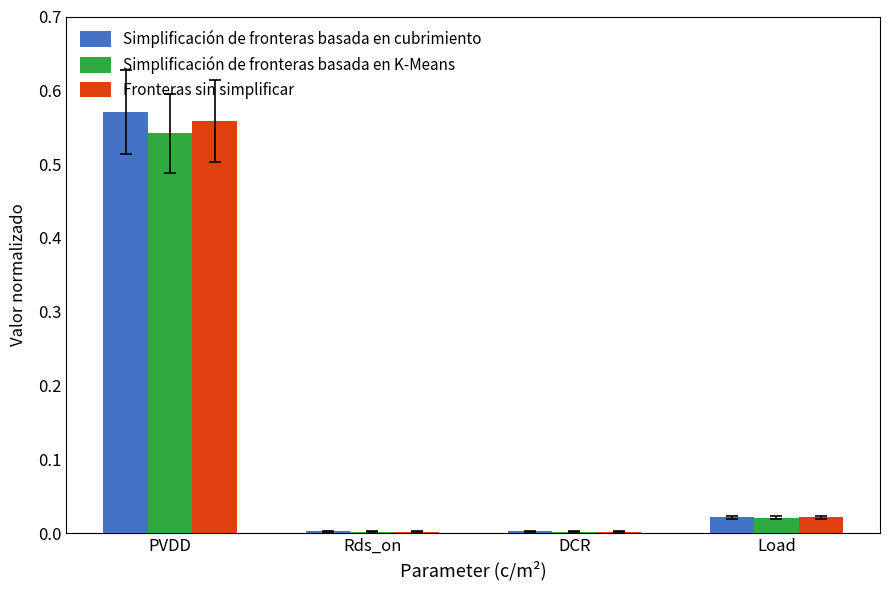

What is the average value of the Simplificación de fronteras basada en K-Means series?

0.1